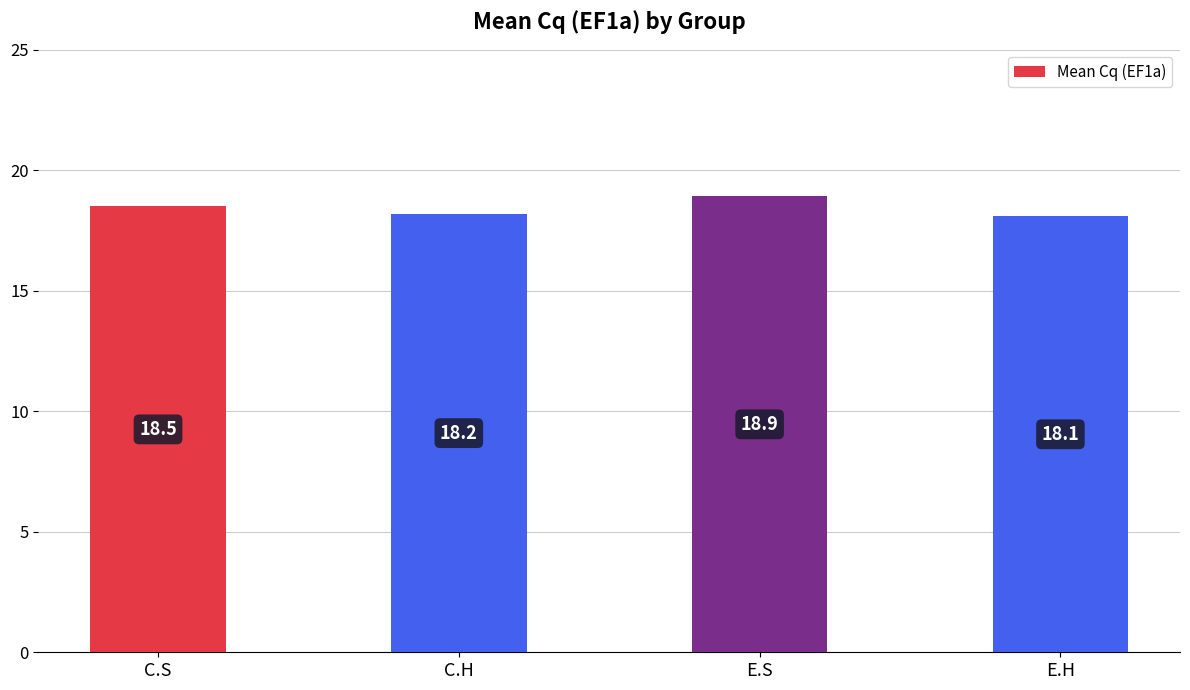

What is the difference between the second highest and minimum values?

0.4